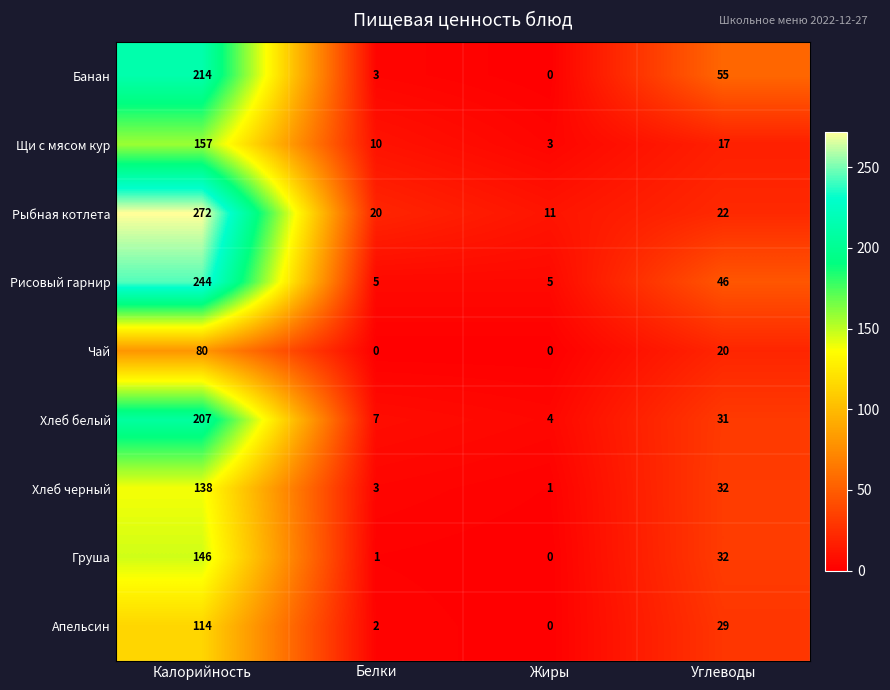

At which category is the sum across all series the highest?

Калорийность